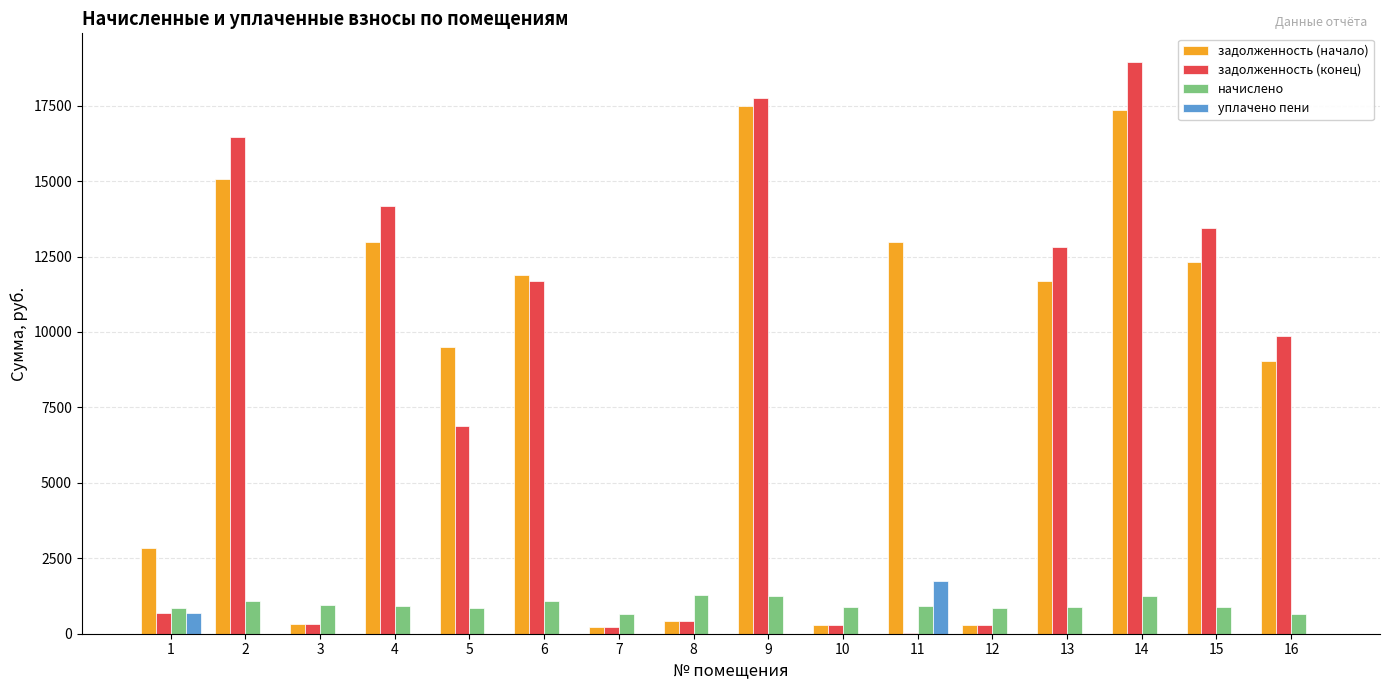

What is the maximum value shown in the chart?

18948.5